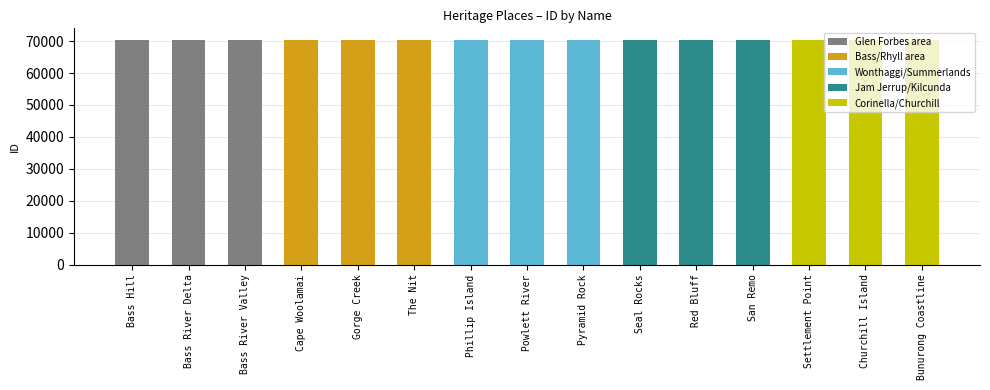

What value does the data have at Bass River Valley?

70303